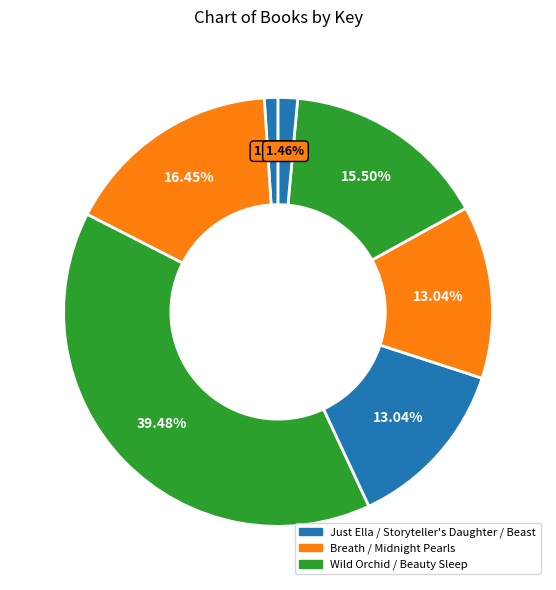

To the nearest percent, what is the average slice percentage?

14%